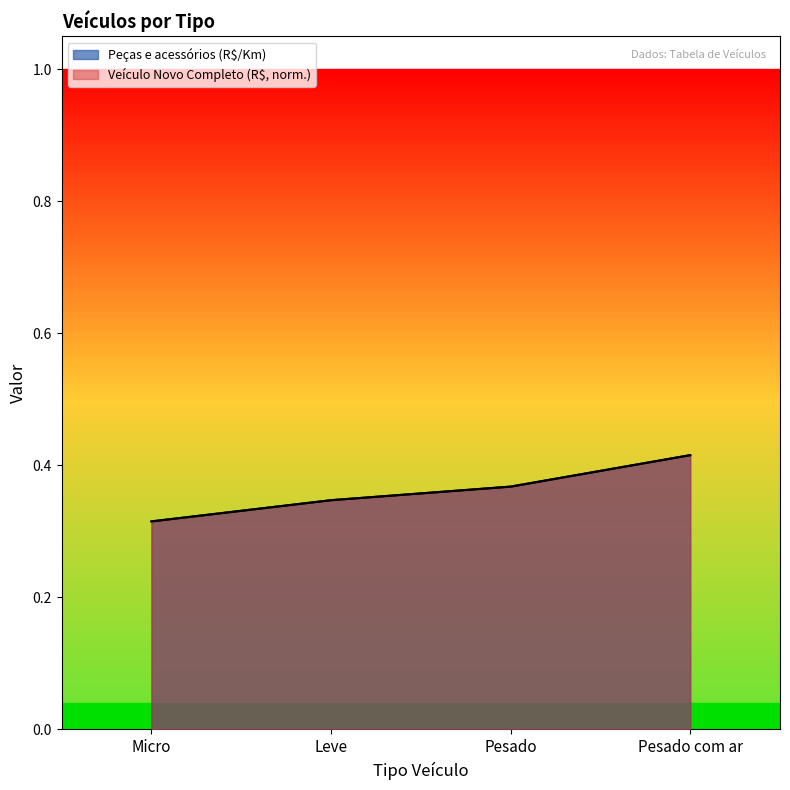

How many data points does each series have?

4